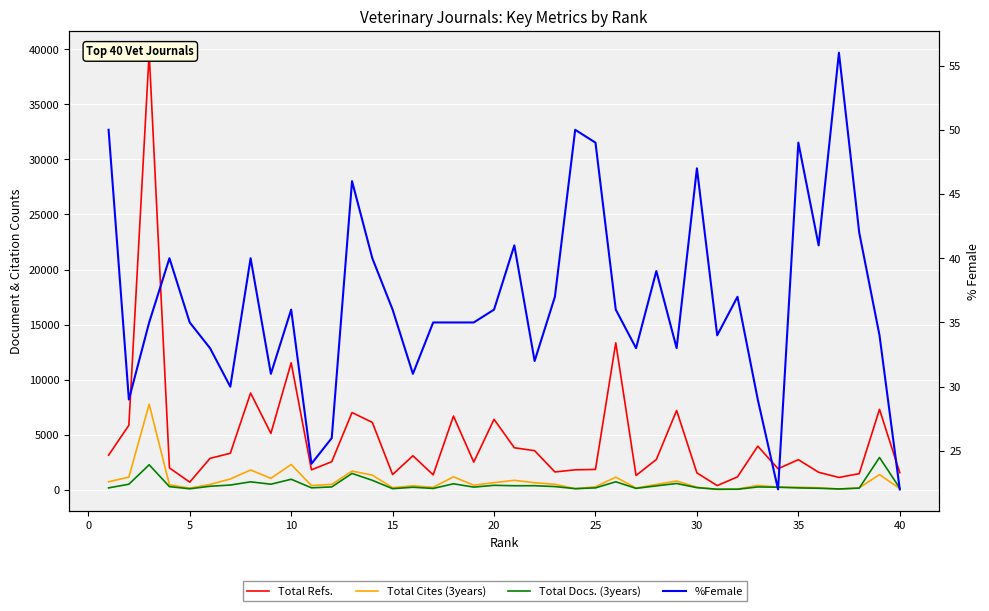

How many data points in Total Cites (3years) are less than 485?

20